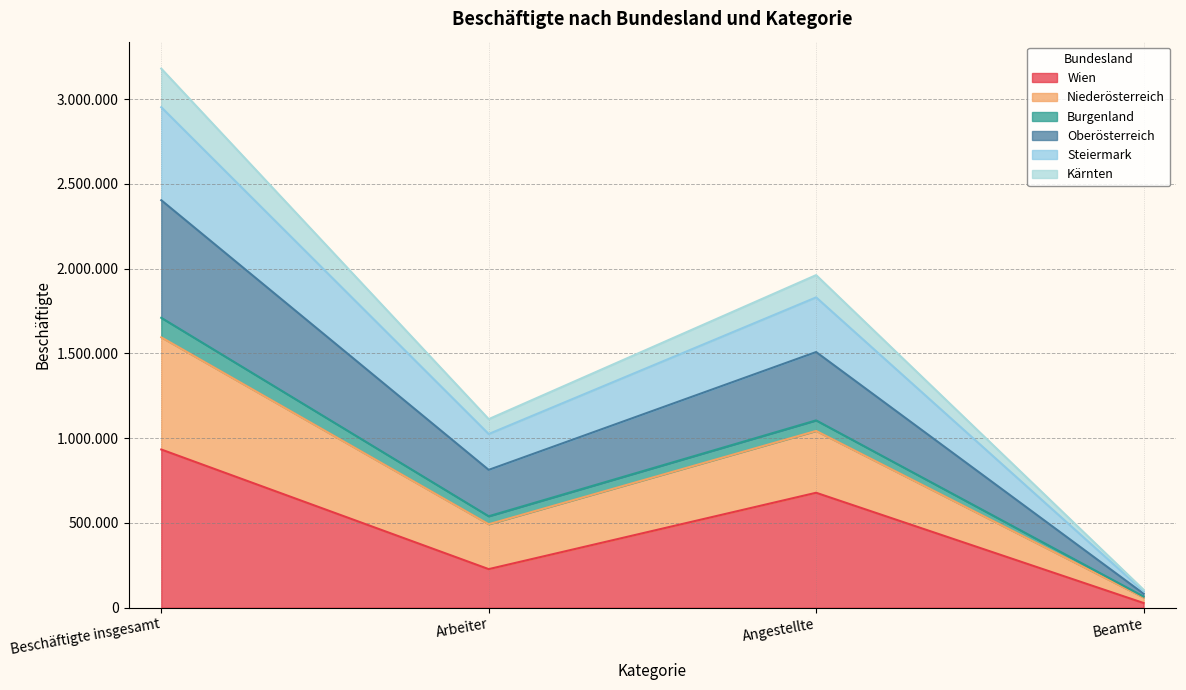

True or false: Steiermark and Wien cross at least once.

False